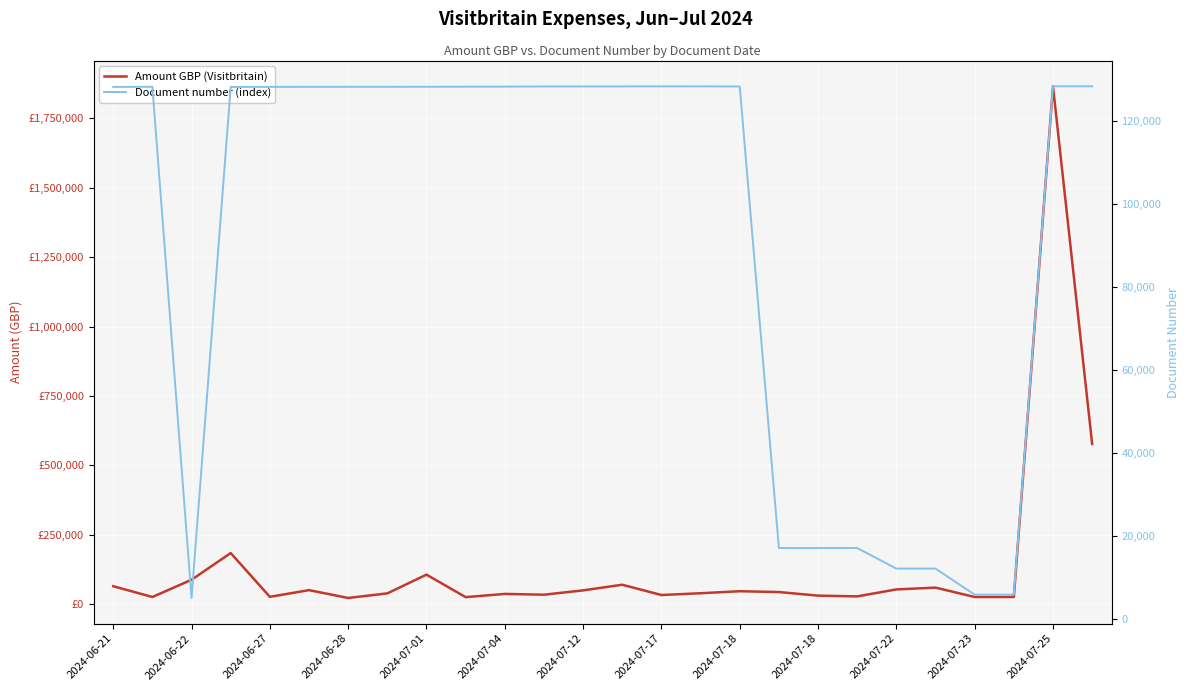

What is the difference between the highest and lowest values at 17?

26204.3